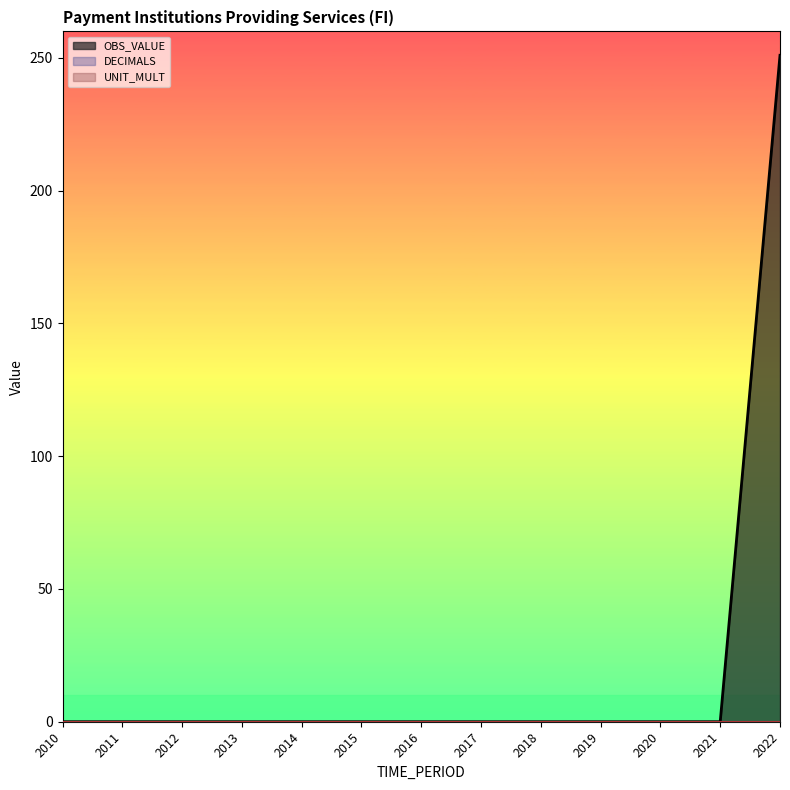

True or false: UNIT_MULT and OBS_VALUE cross at least once.

False